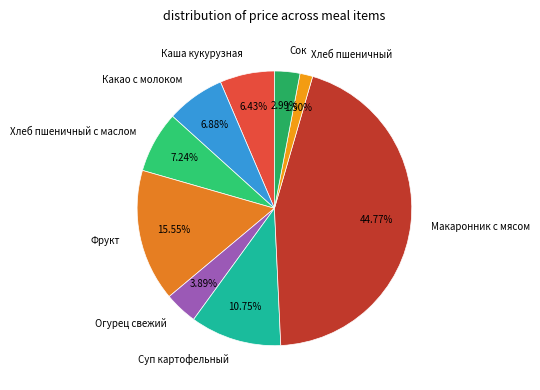

Is the sum of Каша кукурузная and Хлеб пшеничный greater than half?

No